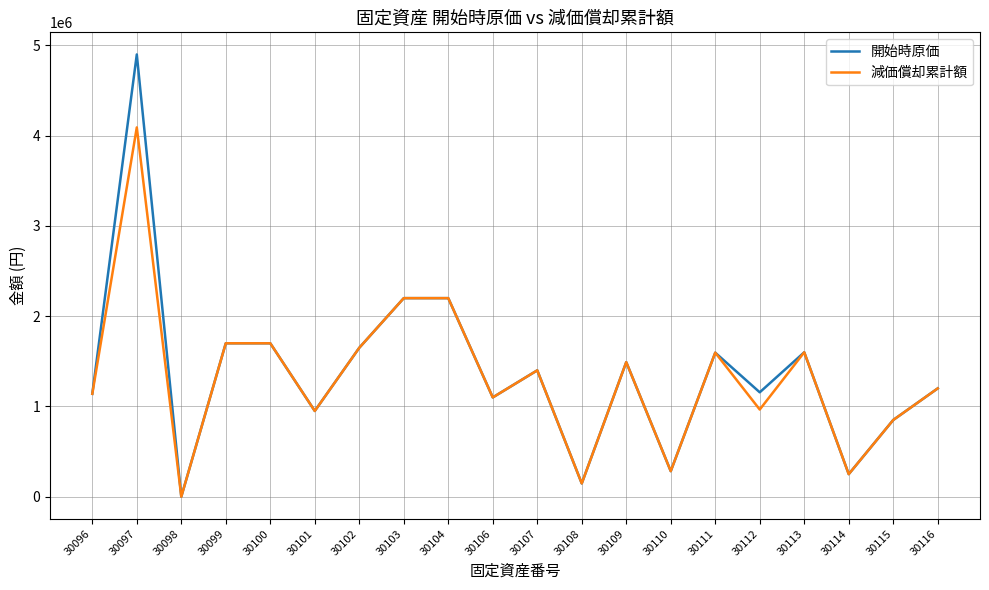

What is the difference between the maximum and second lowest values in the 開始時原価 series?

4753000